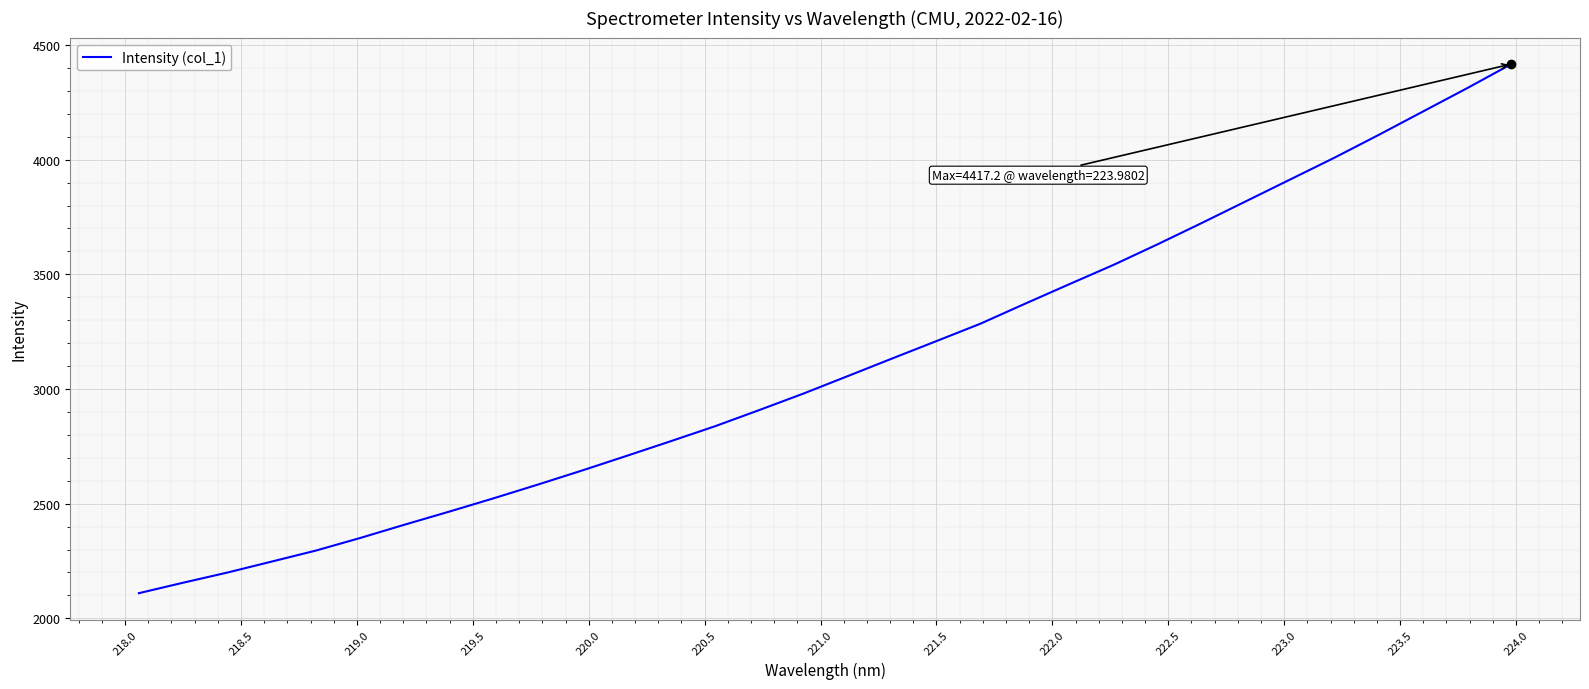

What is the maximum value shown in the chart?

4417.2